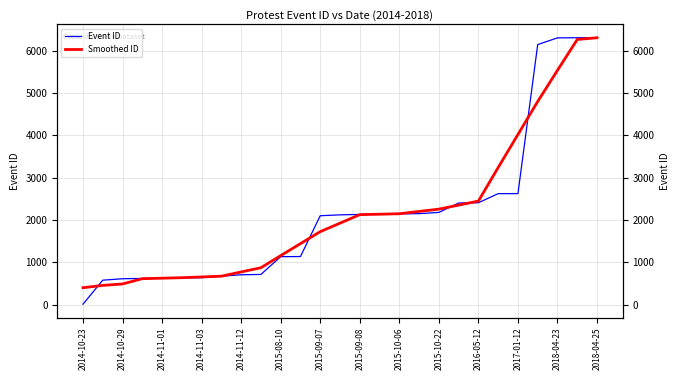

The value of Event ID at 2015-10-06 is 3855.4. True or false?

False